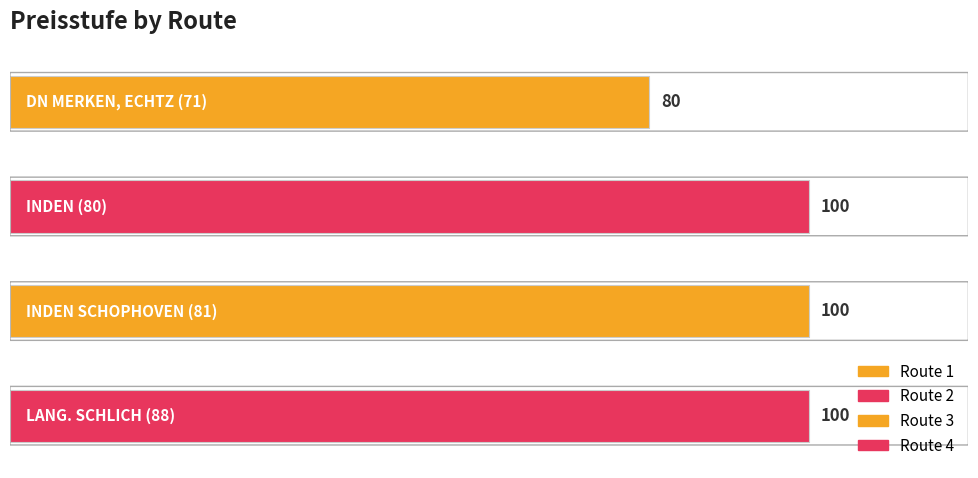

What is the difference between the second highest and minimum values?

20